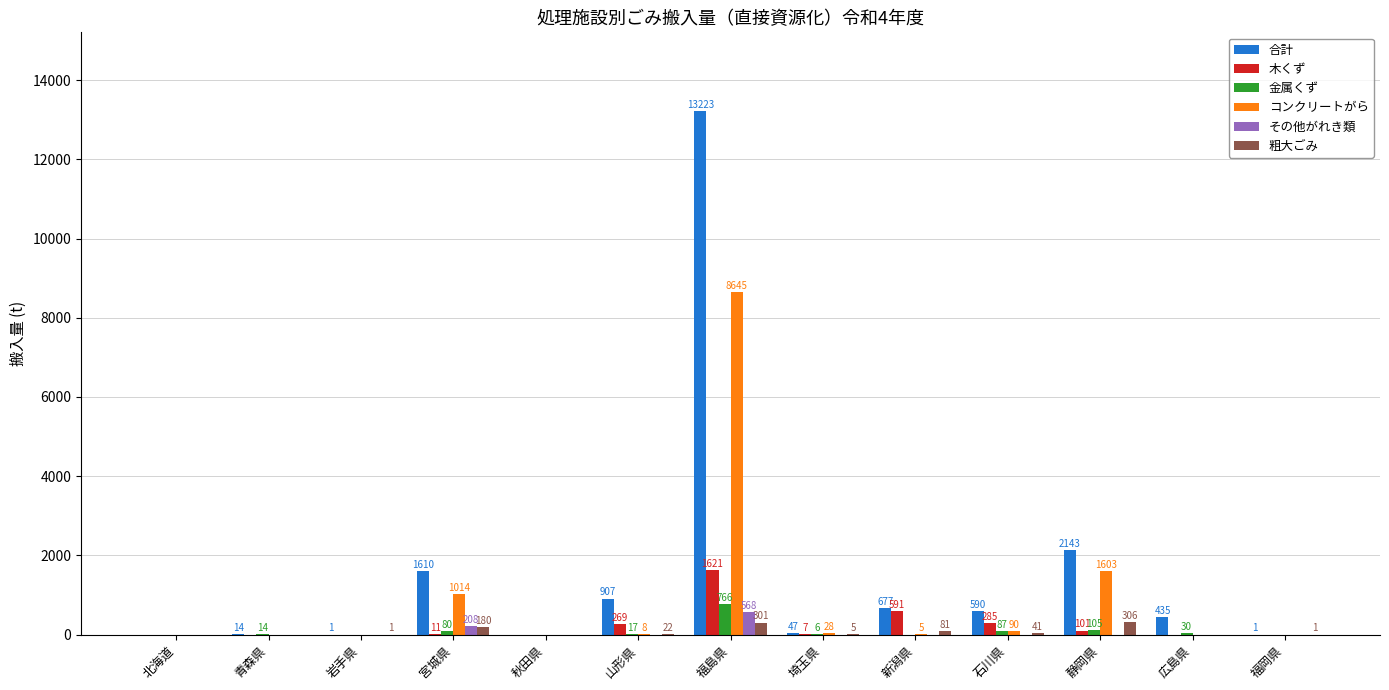

What is the total value across all series at 青森県?

28